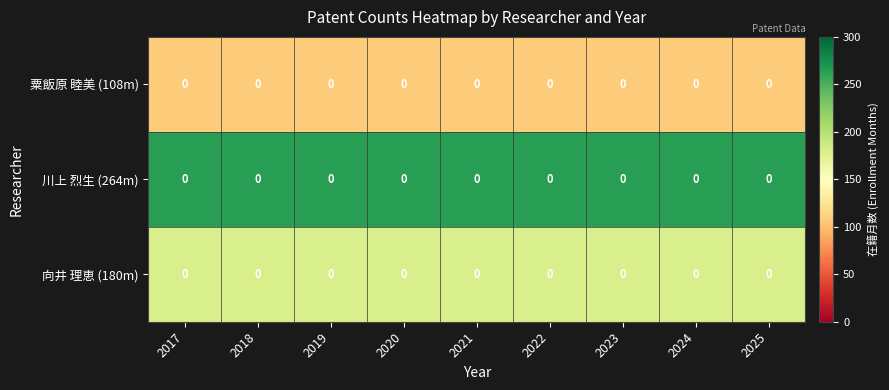

Rank the categories by 粟飯原 睦美 (108m) value from highest to lowest.

2017, 2018, 2019, 2020, 2021, 2022, 2023, 2024, 2025